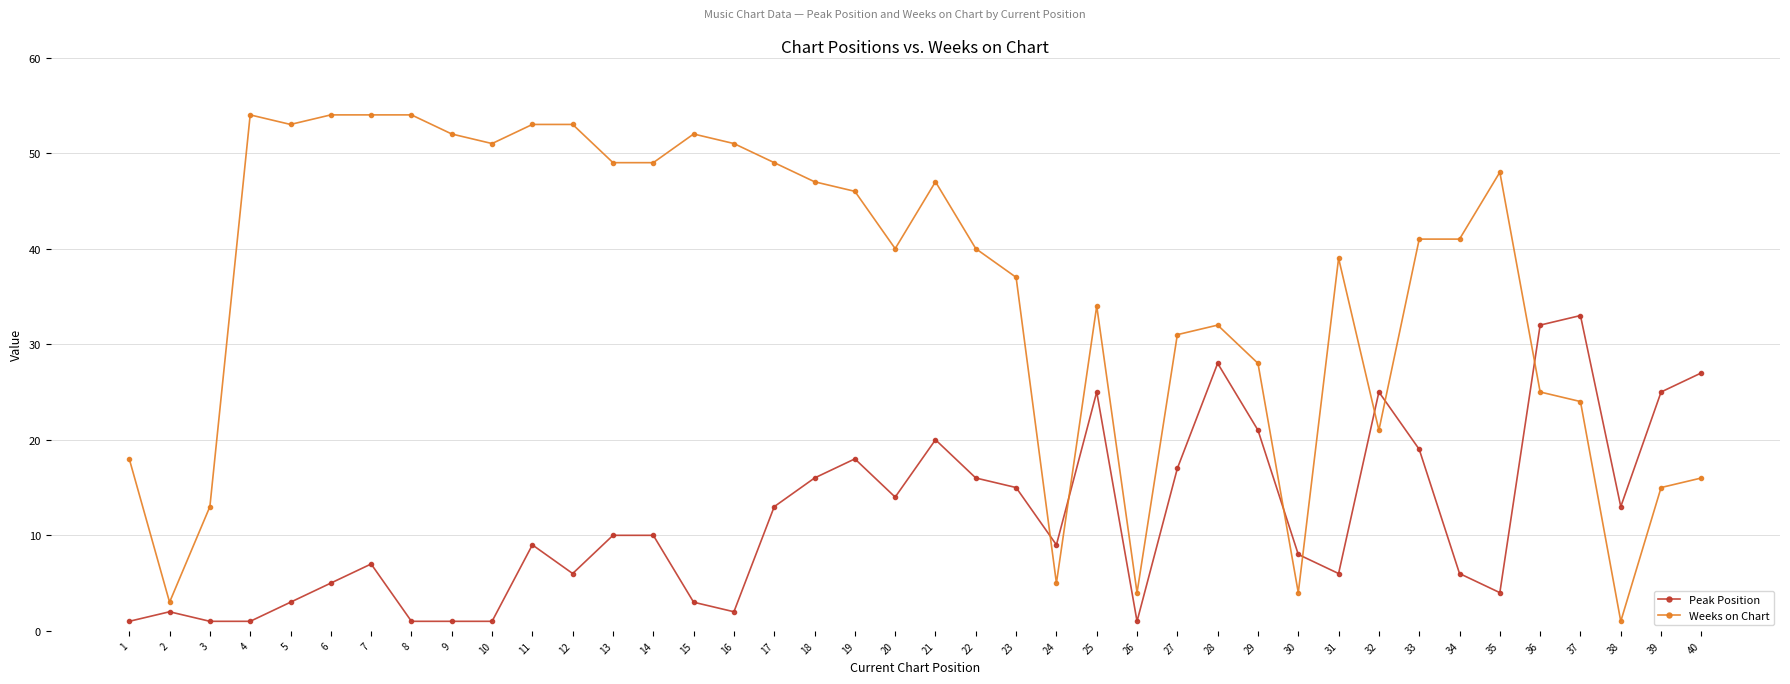

What is the difference between the second highest and minimum values in the Peak Position series?

31